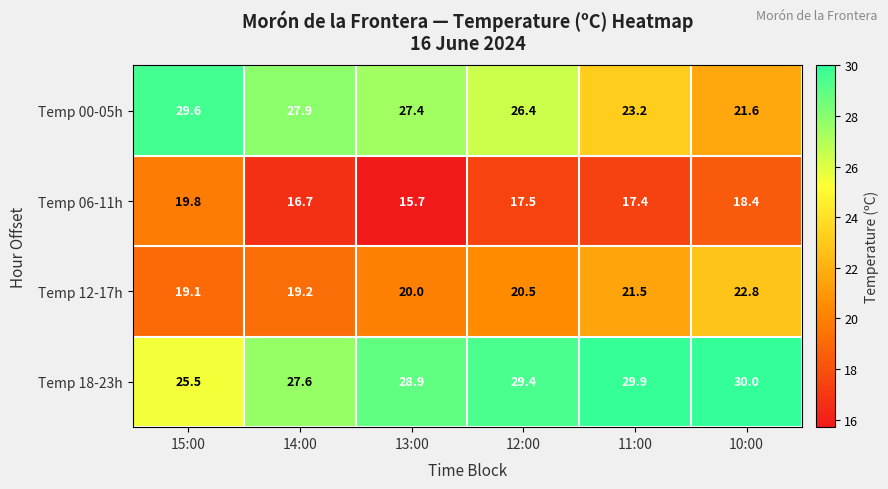

What is the maximum value shown in the chart?

30.0